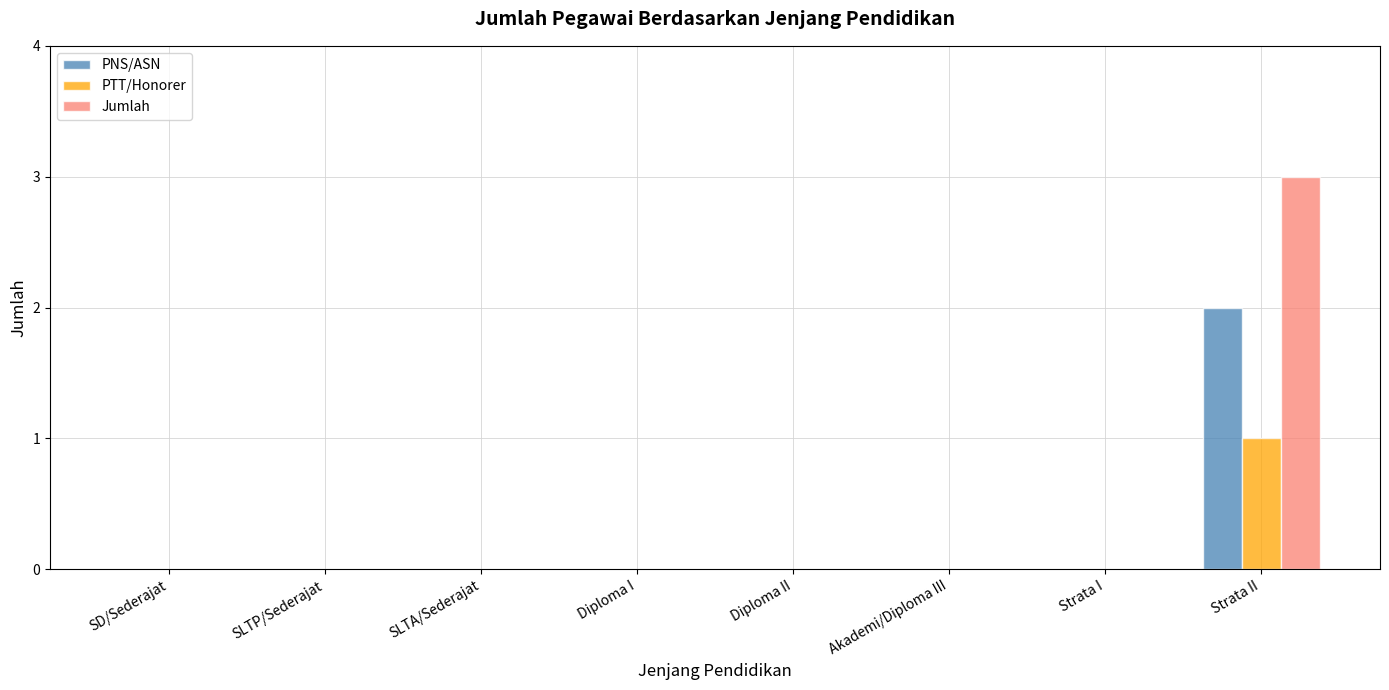

True or false: Jumlah has a value of 0 at SLTA/Sederajat.

True